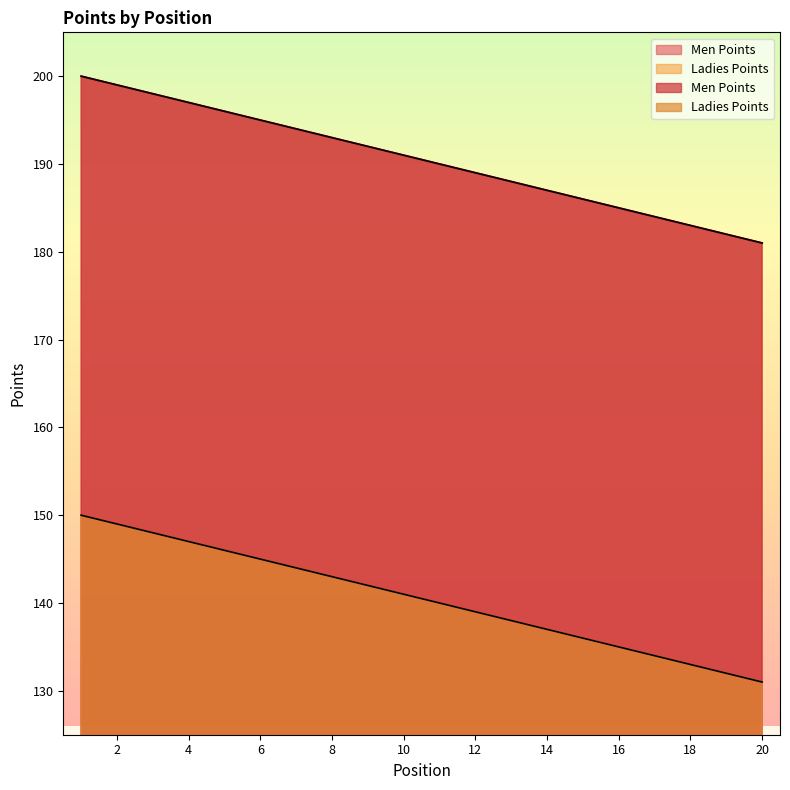

What is the total value across all series at 2?

348